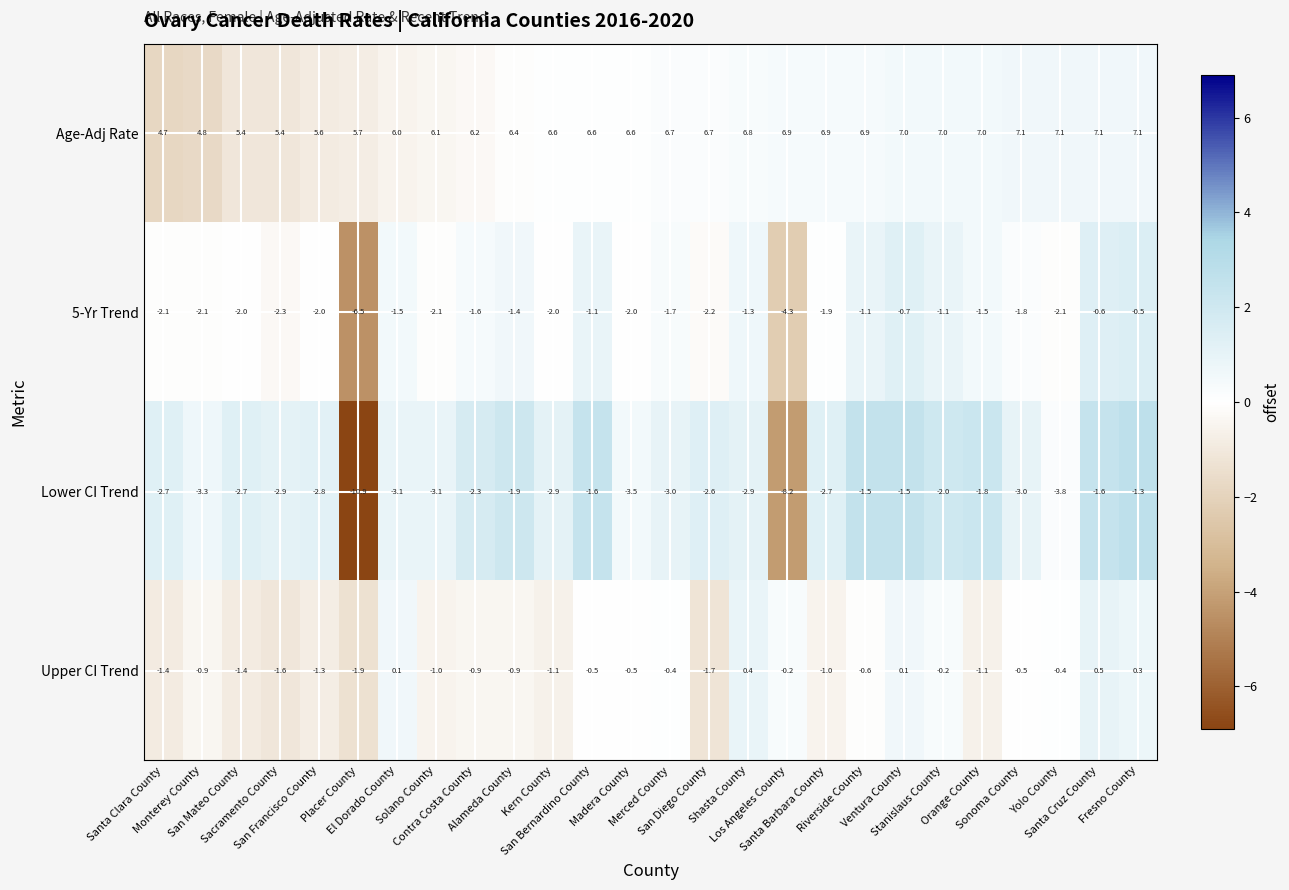

What is the greatest value displayed?

7.1